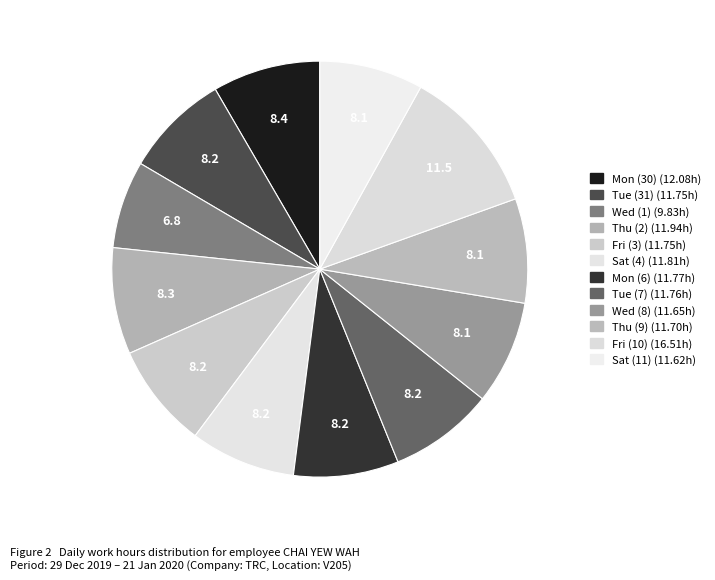

Does Sat (11) account for over 50% of the chart?

No